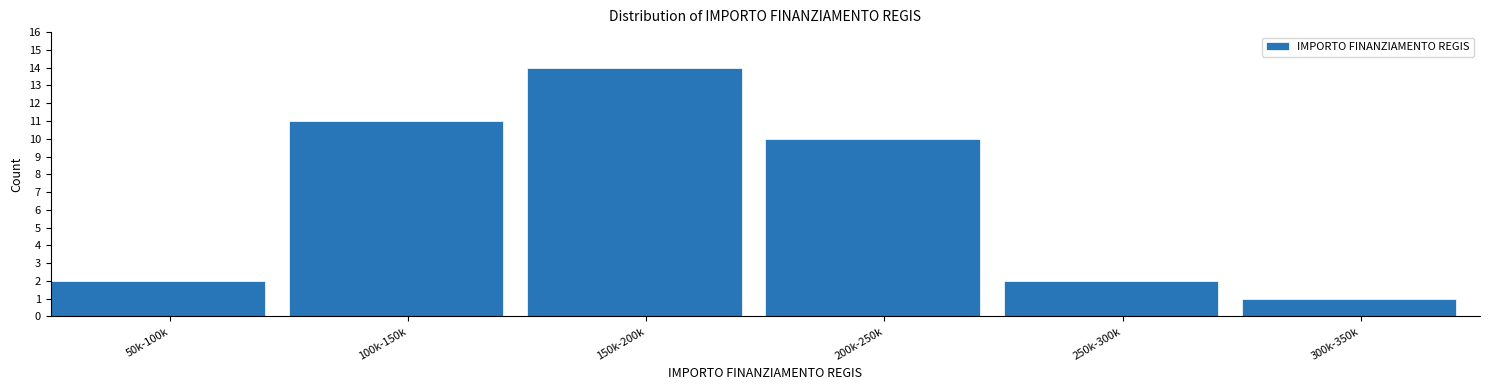

Reading right to left, what are all the values shown in this chart?

1	2	10	14	11	2